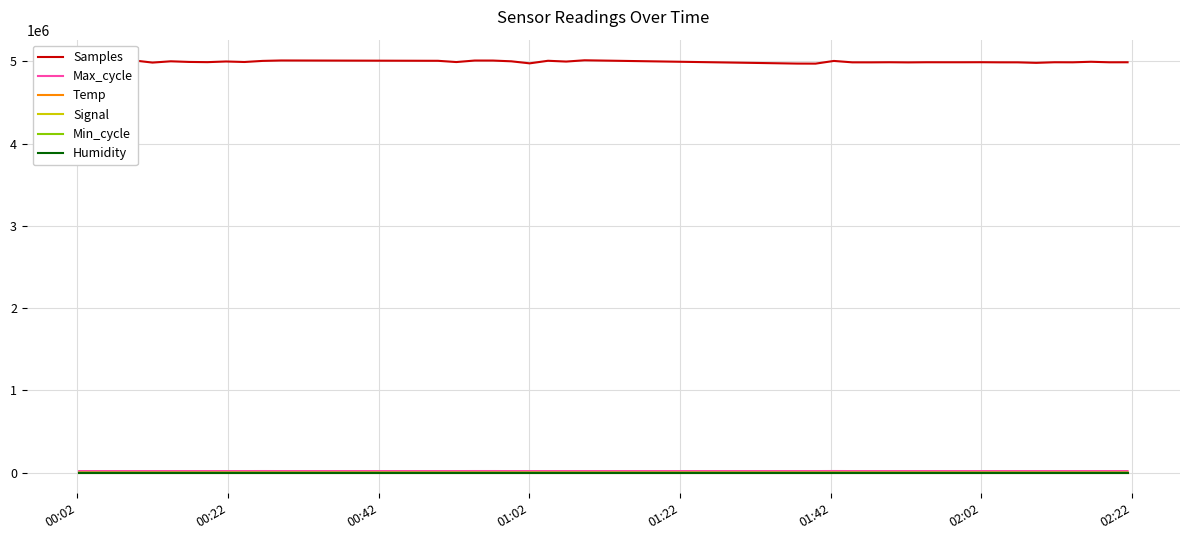

True or false: Samples and Min_cycle intersect in this chart.

False